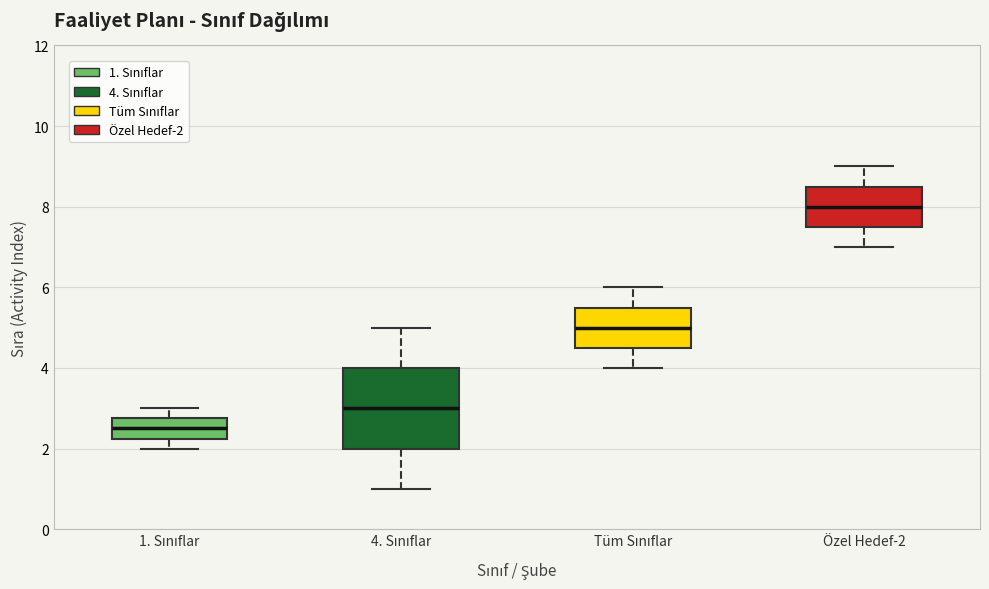

Where does the median line of the box for 1. Sınıflar sit on the y-axis? The values are not printed on the chart, so give them approximately, as read against the axis.

2.6